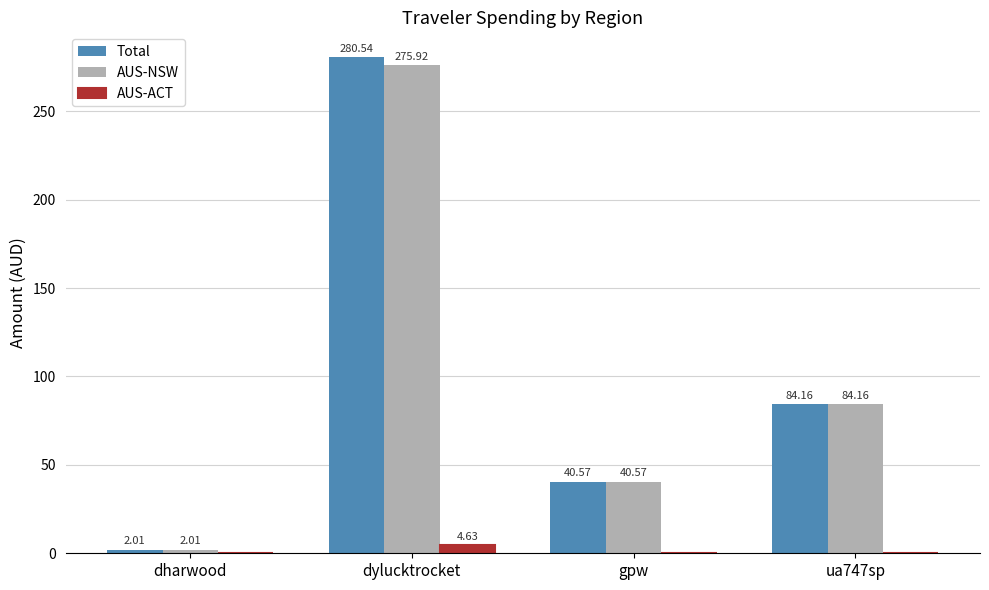

At which label does AUS-NSW reach its peak?

dylucktrocket